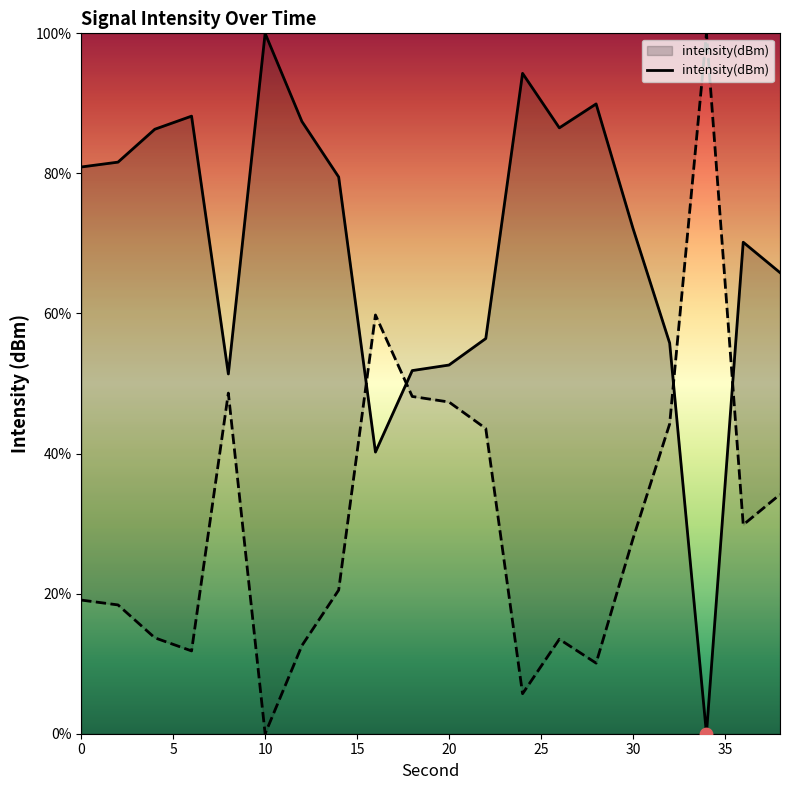

Which category has the highest value in the intensity(dBm) series?

10